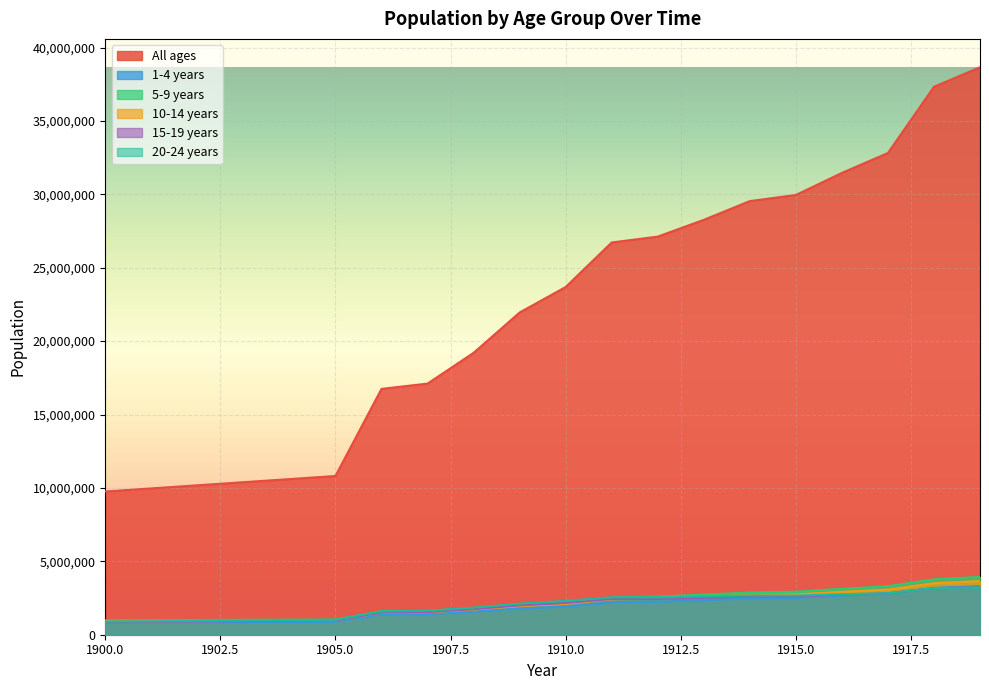

The 20-24 years series shows 2674320 at 1914. True or false?

True